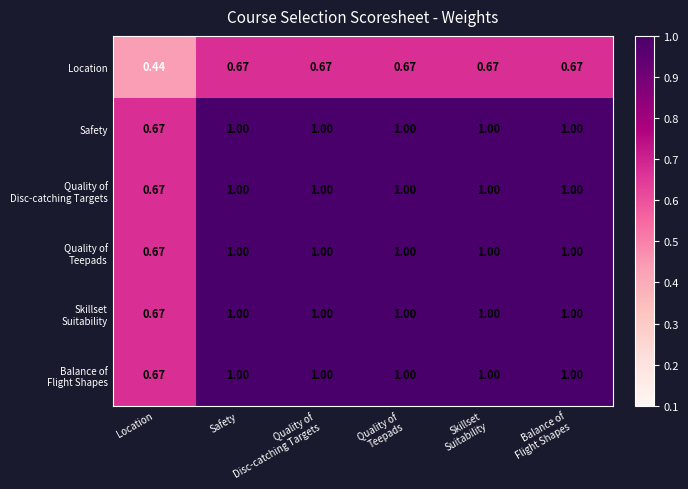

Between Skillset
Suitability and Balance of
Flight Shapes, which is larger?

Skillset
Suitability